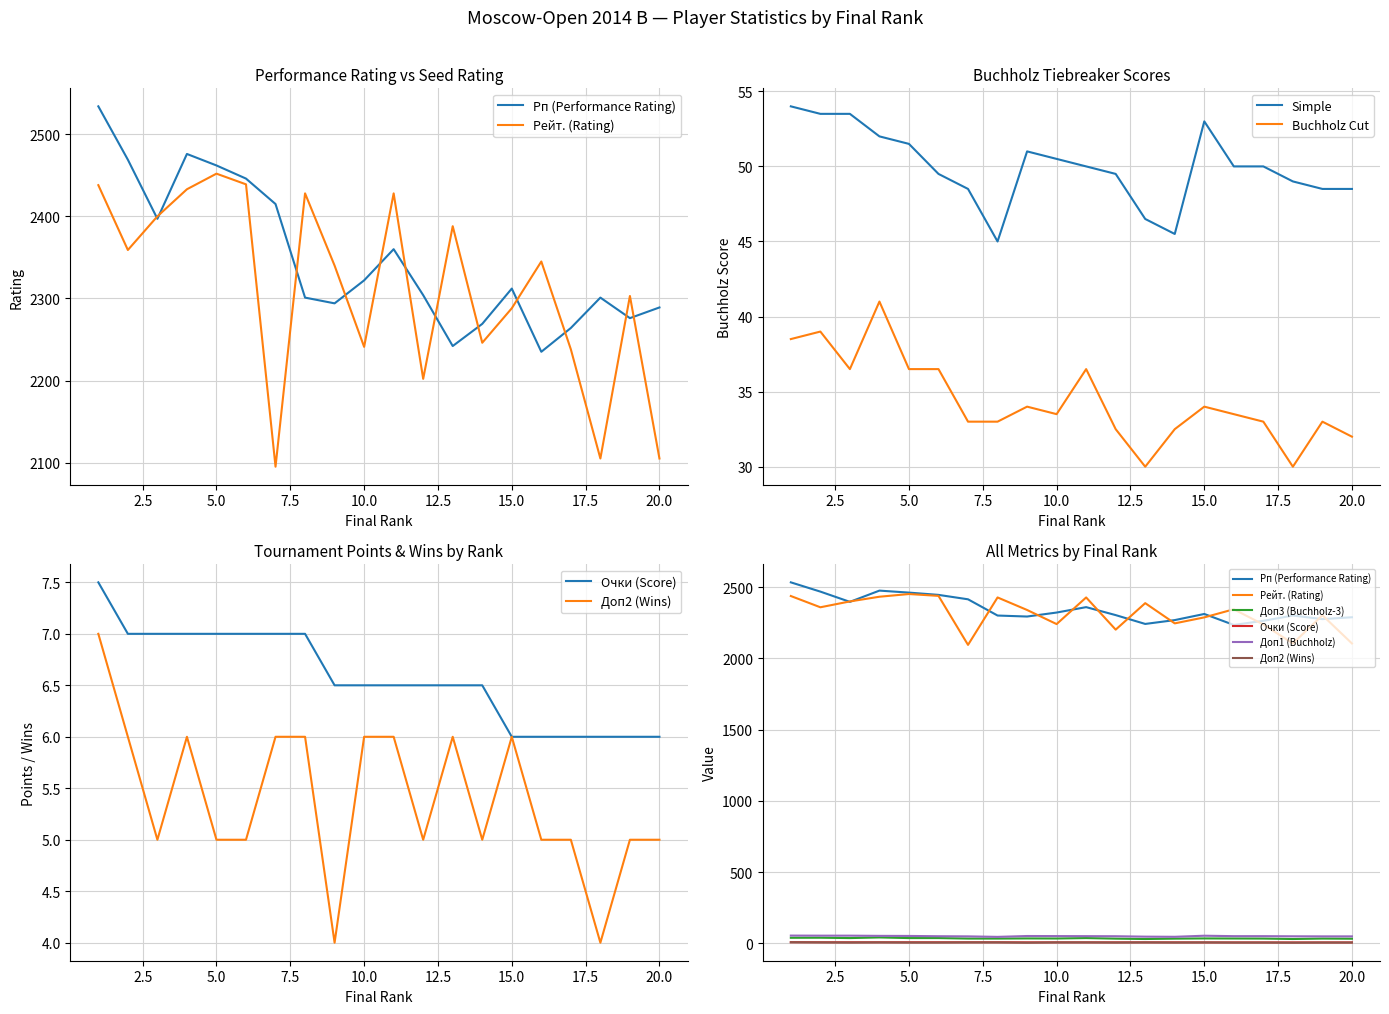

How many values in the Доп1 (Buchholz) series exceed 50?

8